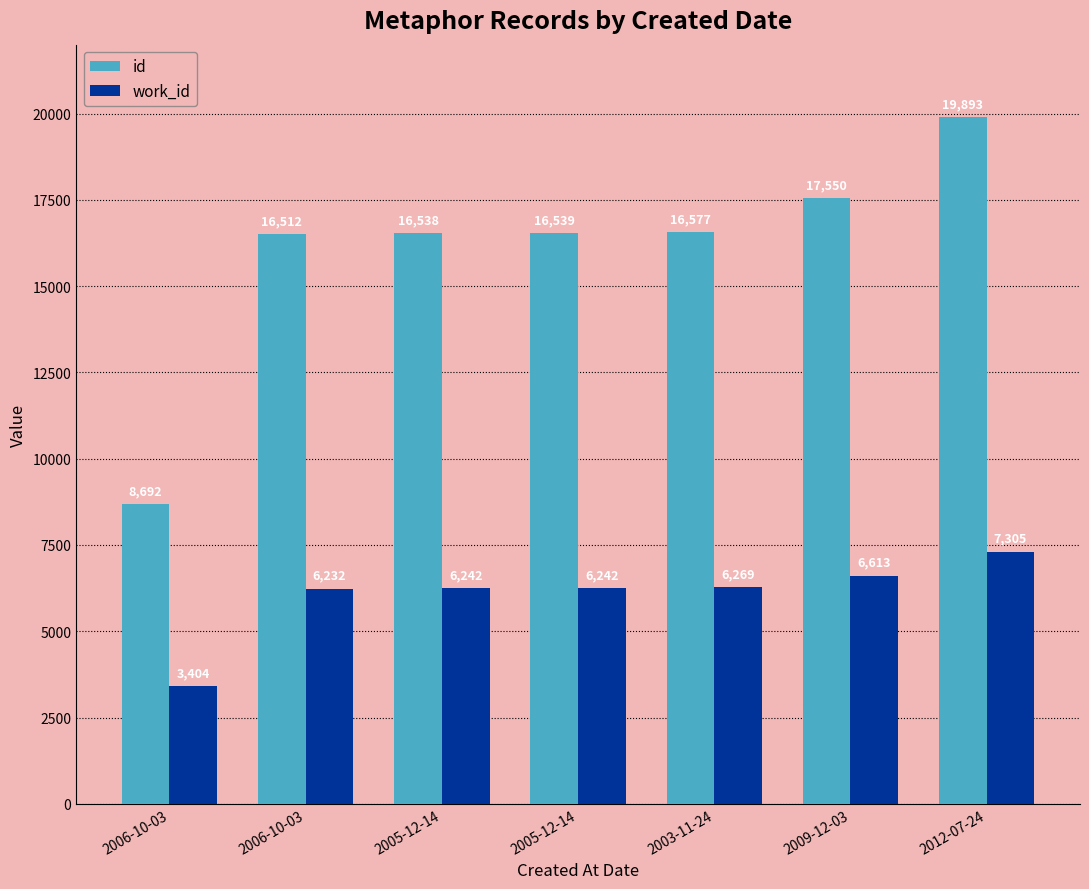

What are all the series names shown in the legend?

id, work_id